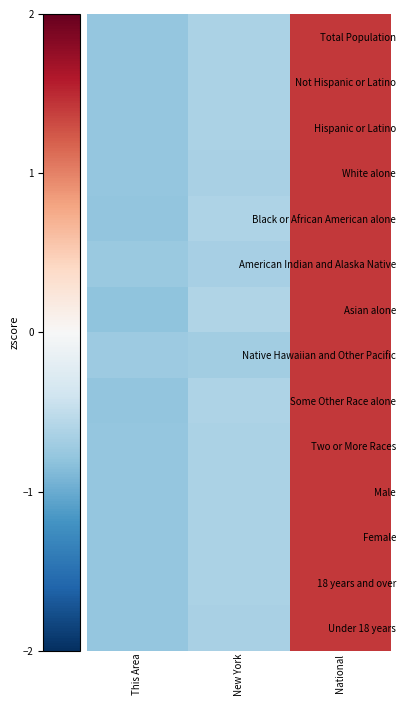

At which category is the sum across all series the highest?

National